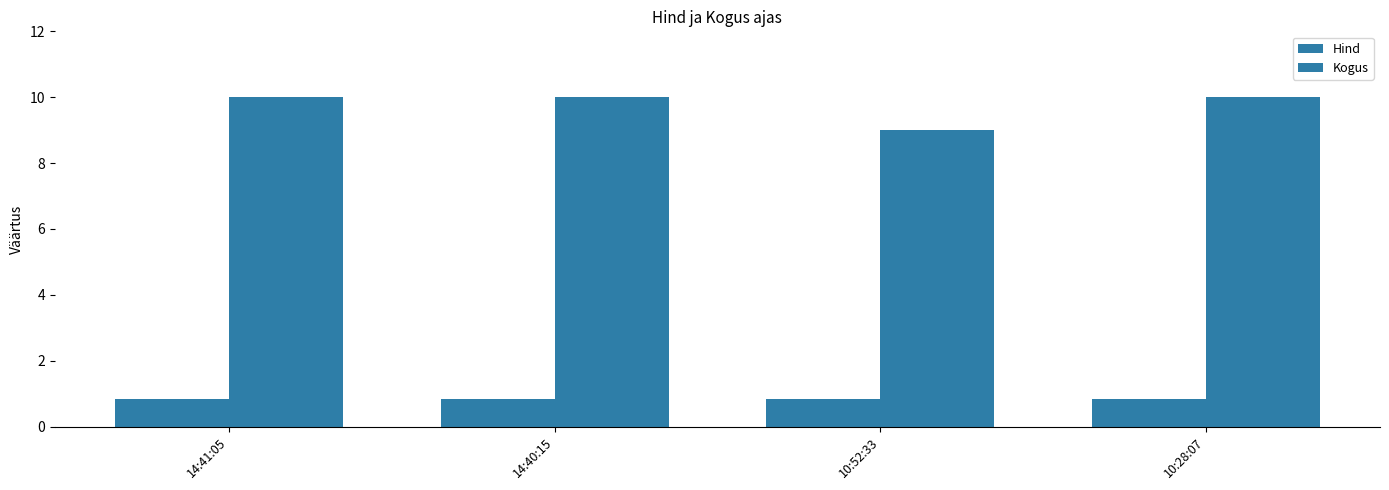

What is the label of the 4th bar from the right?

14:41:05